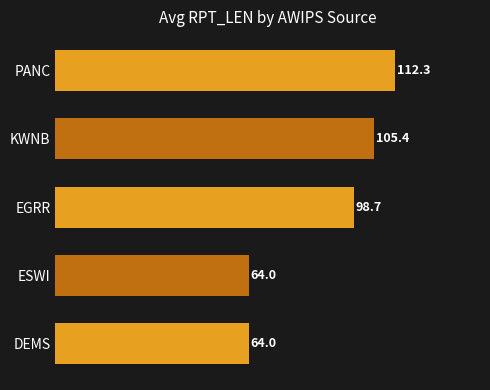

Are the bars grouped side by side (vs. stacked)?

No